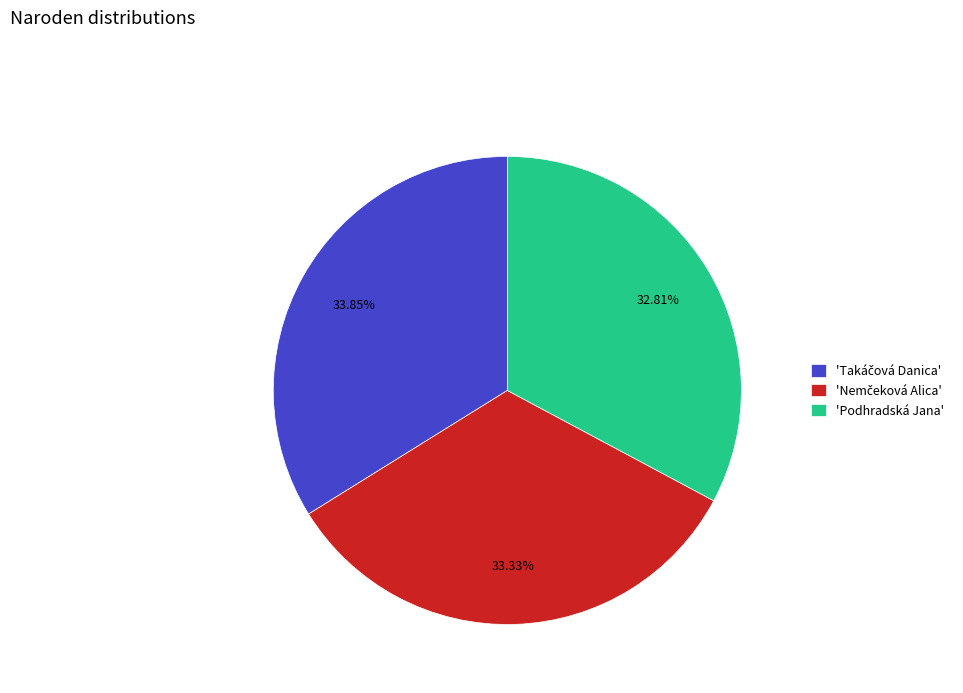

Does 'Podhradská Jana' account for over 50% of the chart?

No